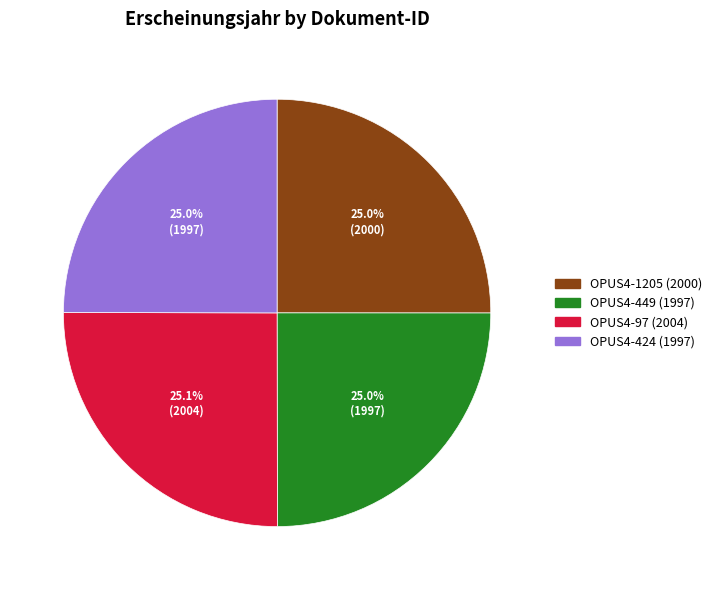

Is it true that OPUS4-449 (1997) is 20% of the pie?

False